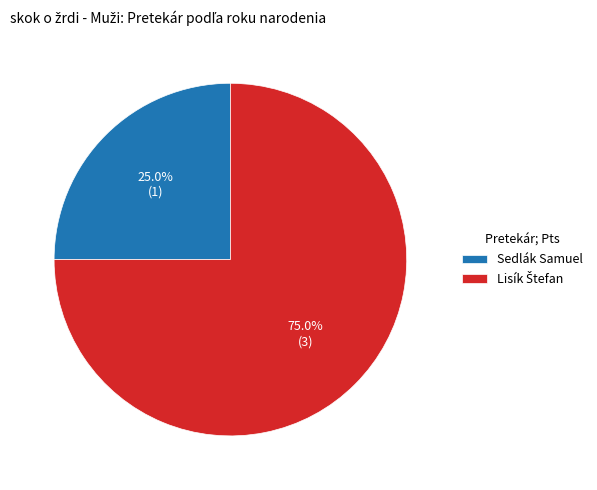

Which slice is the smallest?

Sedlák Samuel